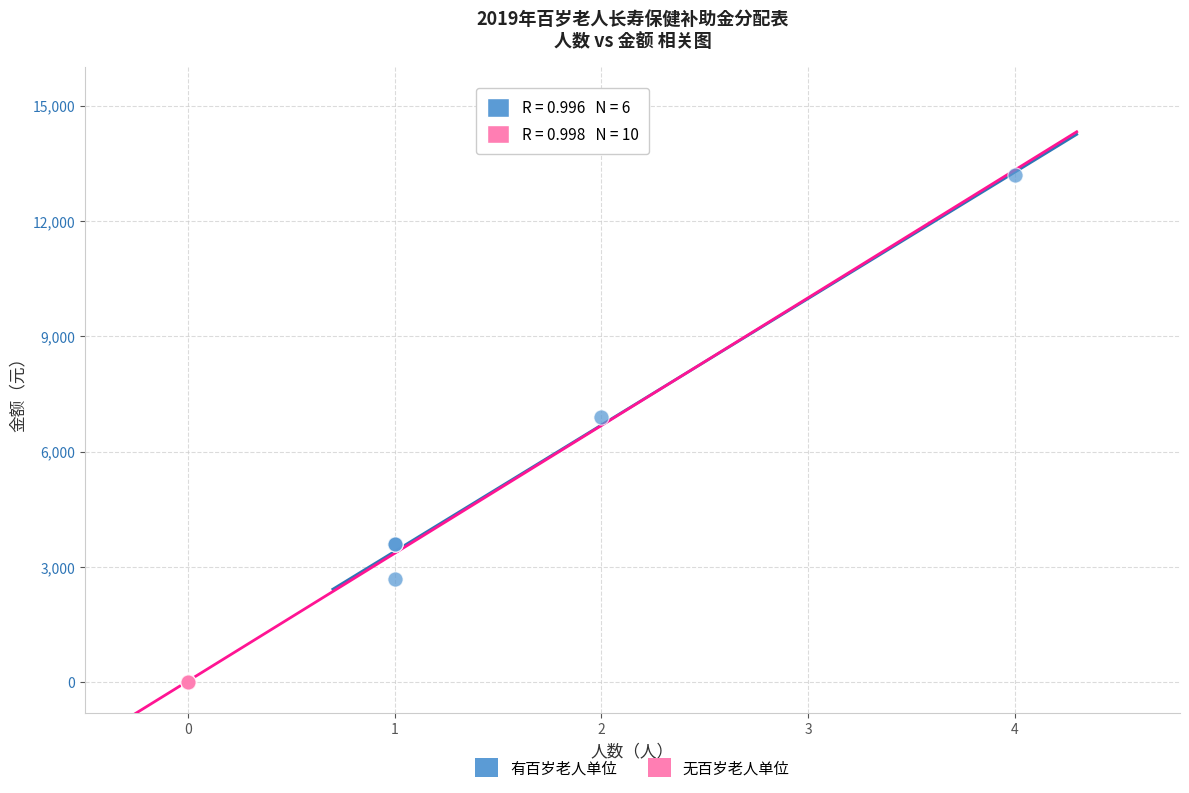

Which series reaches the minimum Y coordinate?

无百岁老人单位